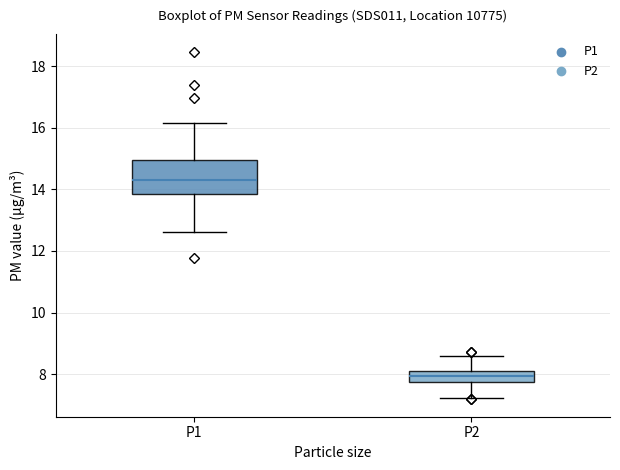

Which box's median line is the lowest?

P2